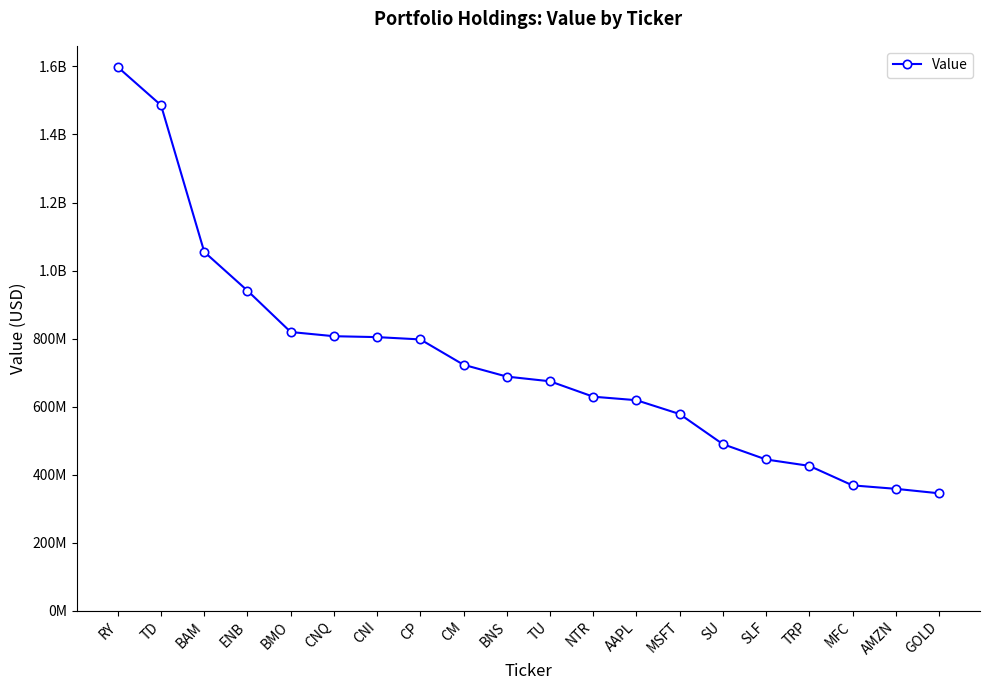

Is this an area chart (filled region under the line)?

No